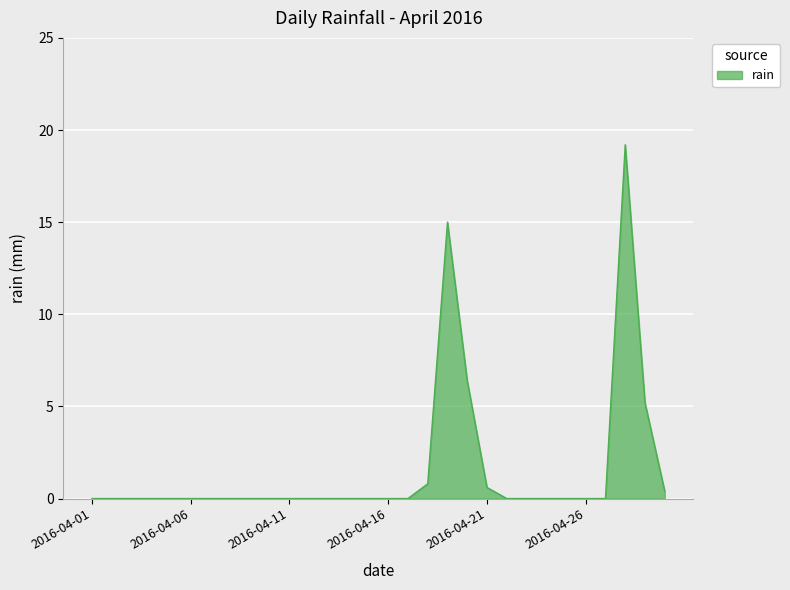

What is the difference between the maximum and minimum values?

19.2